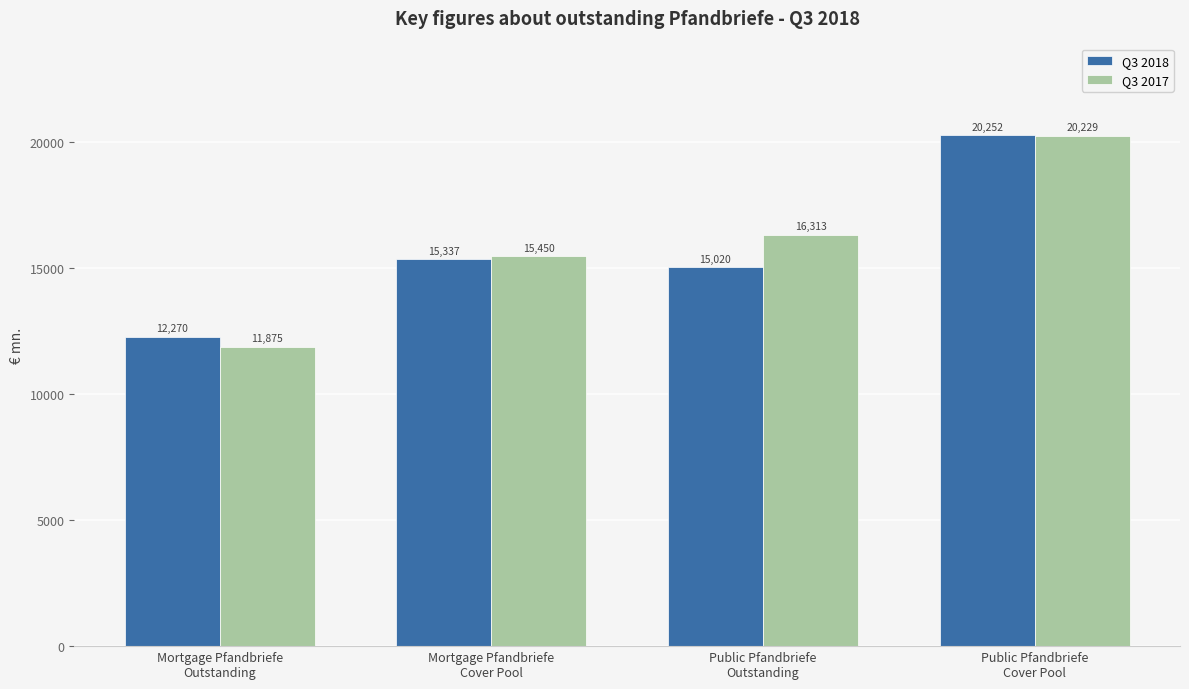

Rank the series by their maximum value, from highest to lowest.

Q3 2018, Q3 2017